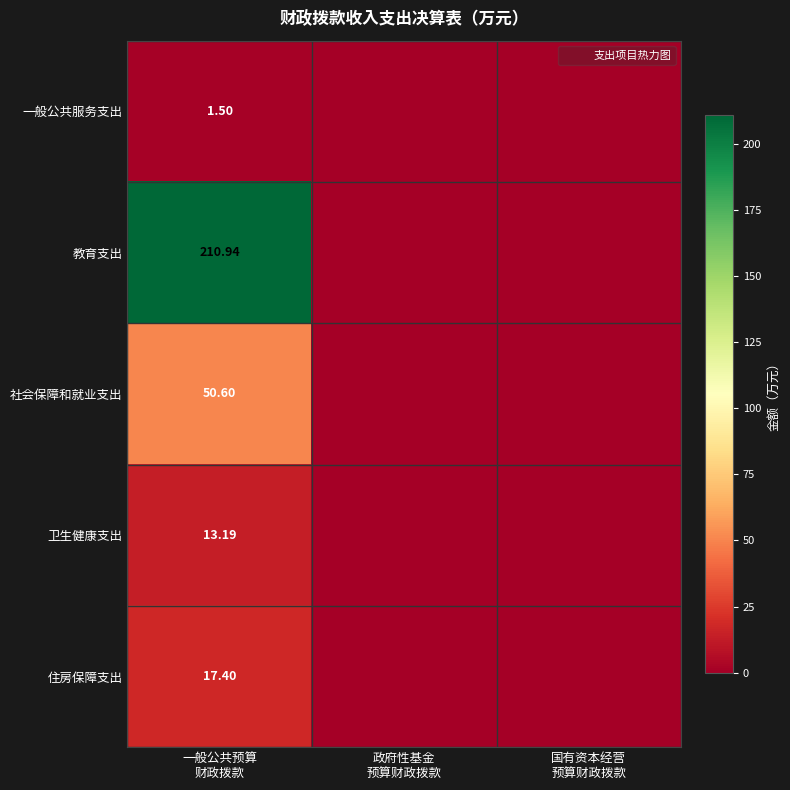

True or false: 卫生健康支出 has a value of 0.0 at 国有资本经营 预算财政拨款.

True